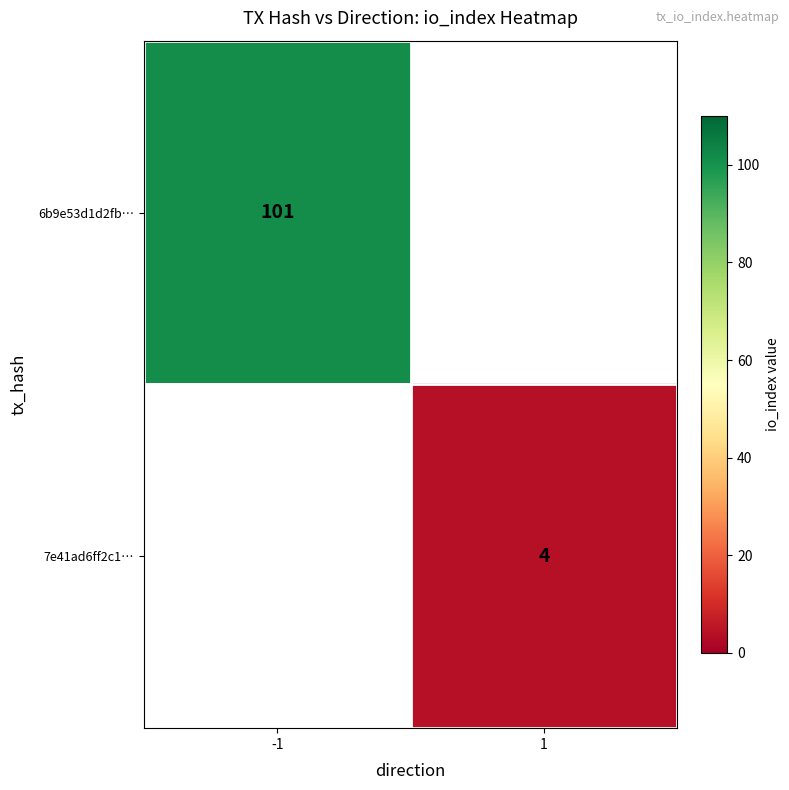

Count the number of data series in this chart.

2